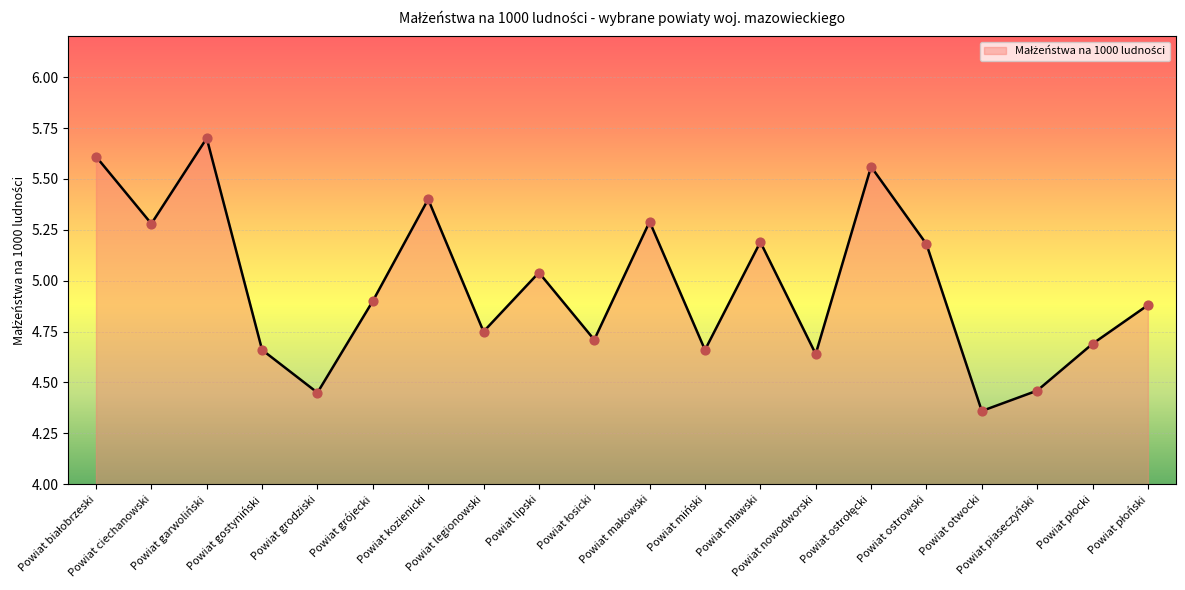

What is the greatest value displayed?

5.7